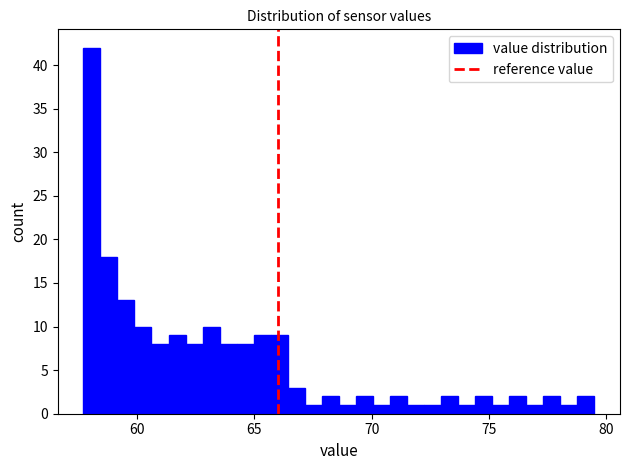

Read against the x-axis, roughly where is the centre of the tallest bar?

58.0